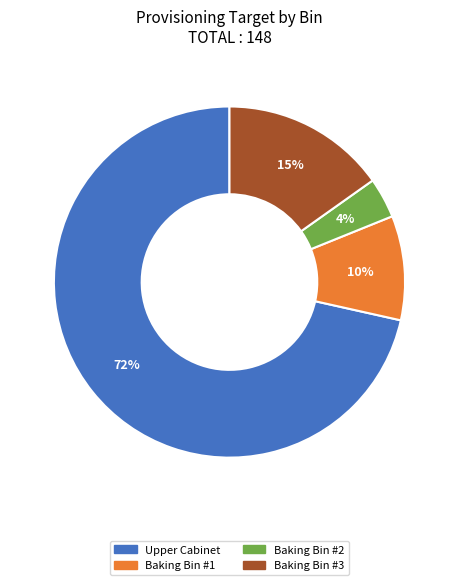

Does any single category account for the majority?

Yes